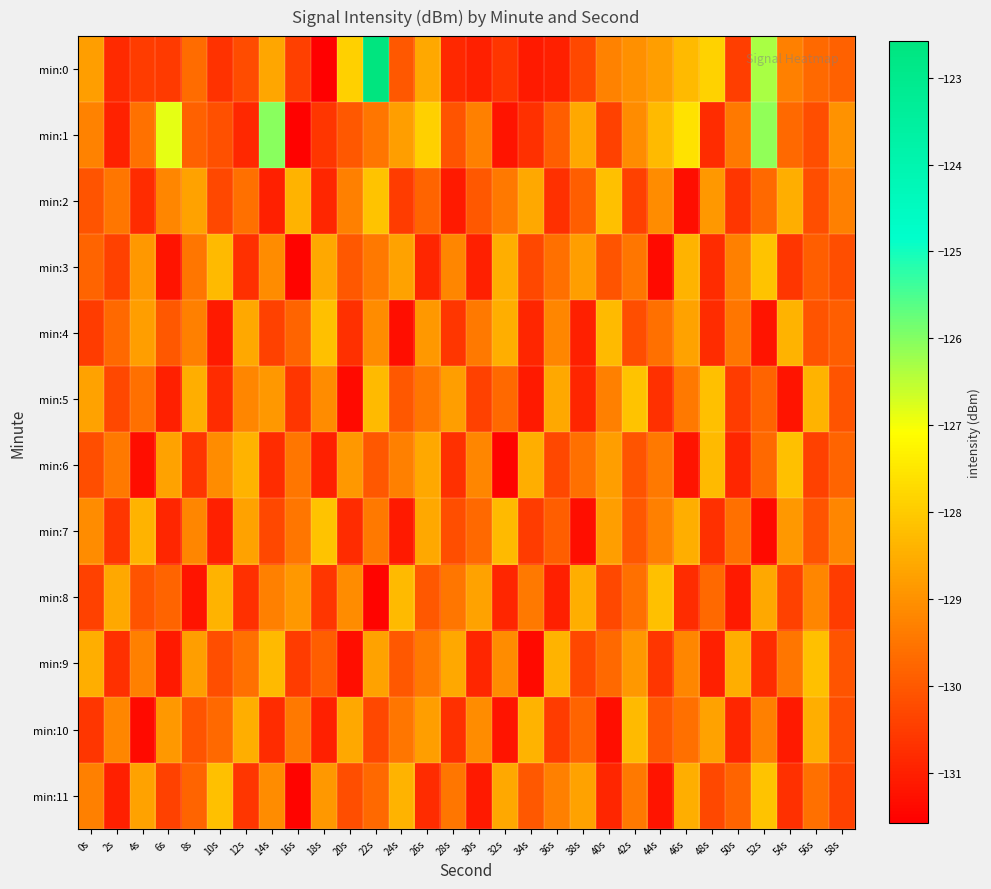

Which series has the largest total across all categories?

min:1